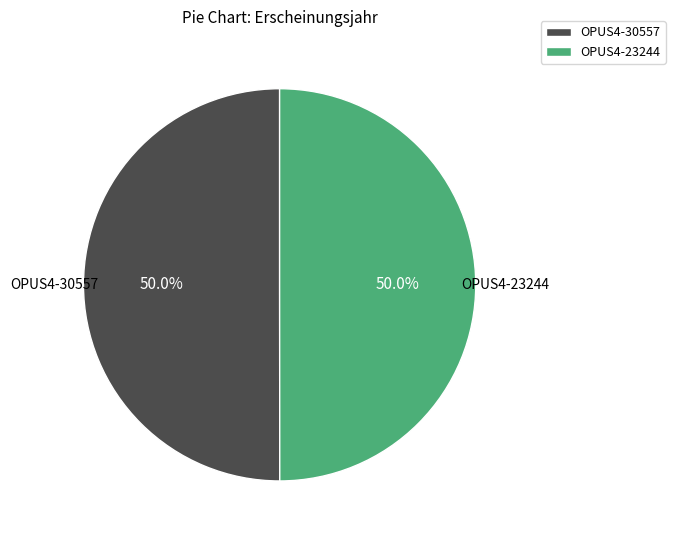

How much of the chart is everything except OPUS4-30557?

50.0%